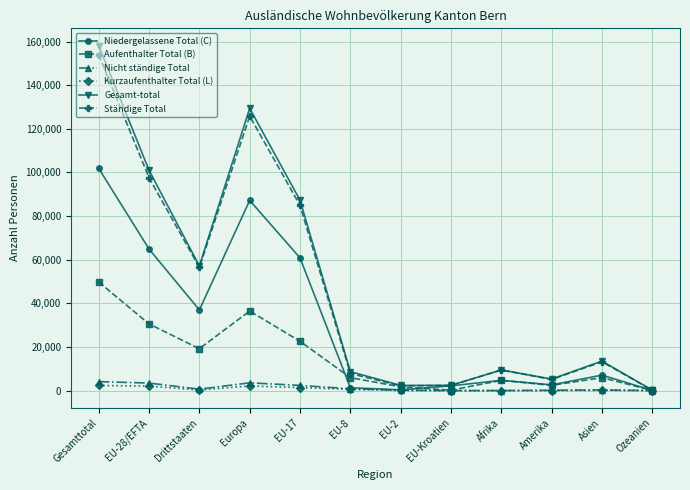

What is the label of the 7th point from the left?

EU-2